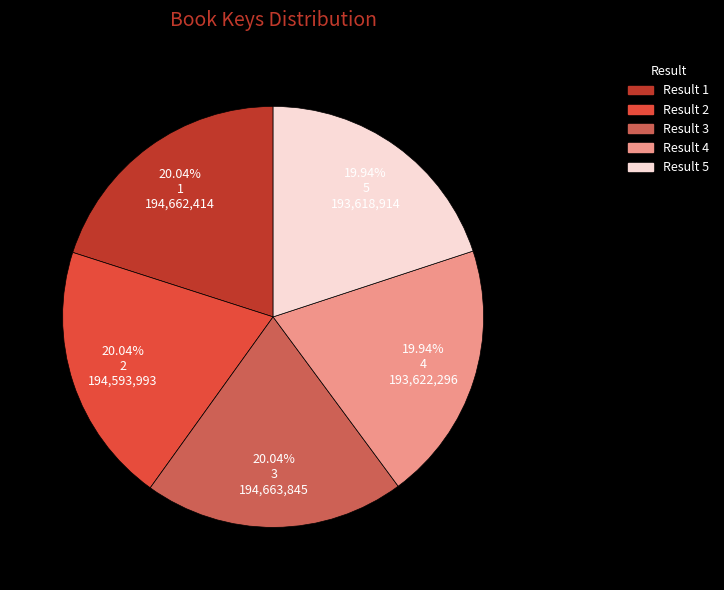

How many segments does this pie chart have?

5